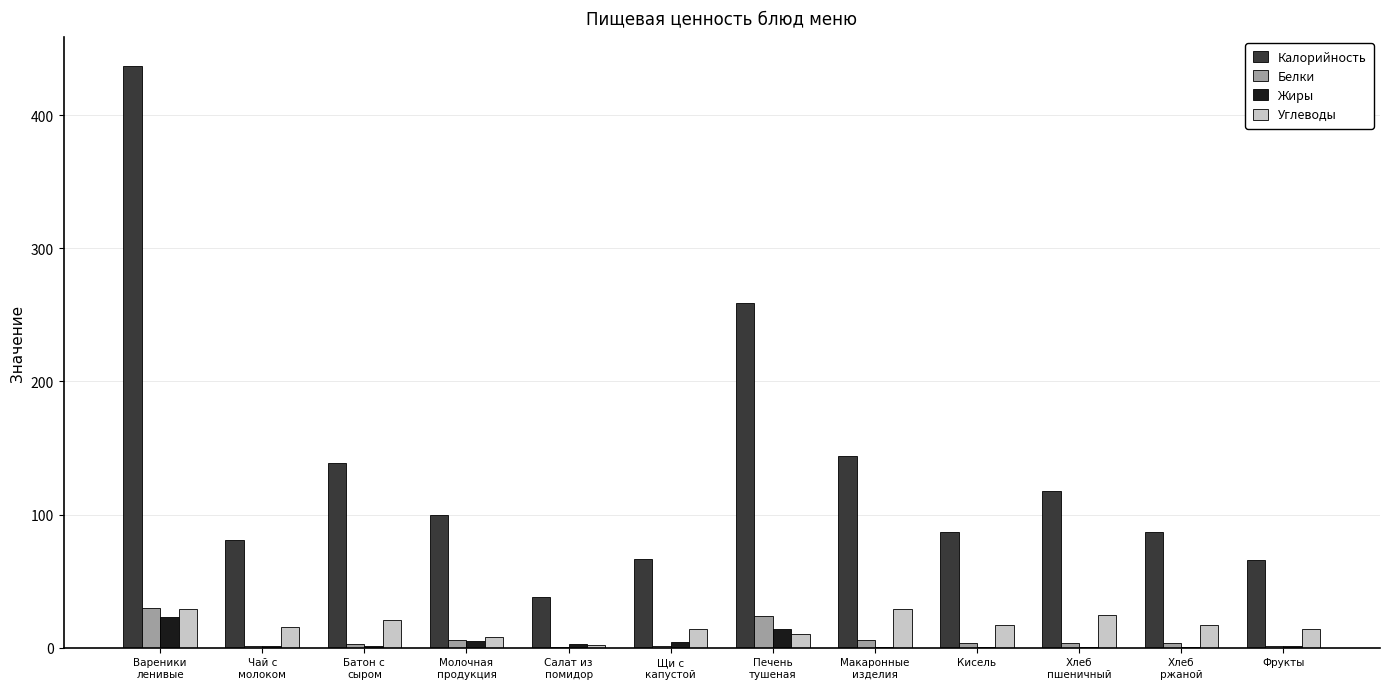

Is it true that Белки equals 1.0 at Фрукты?

True